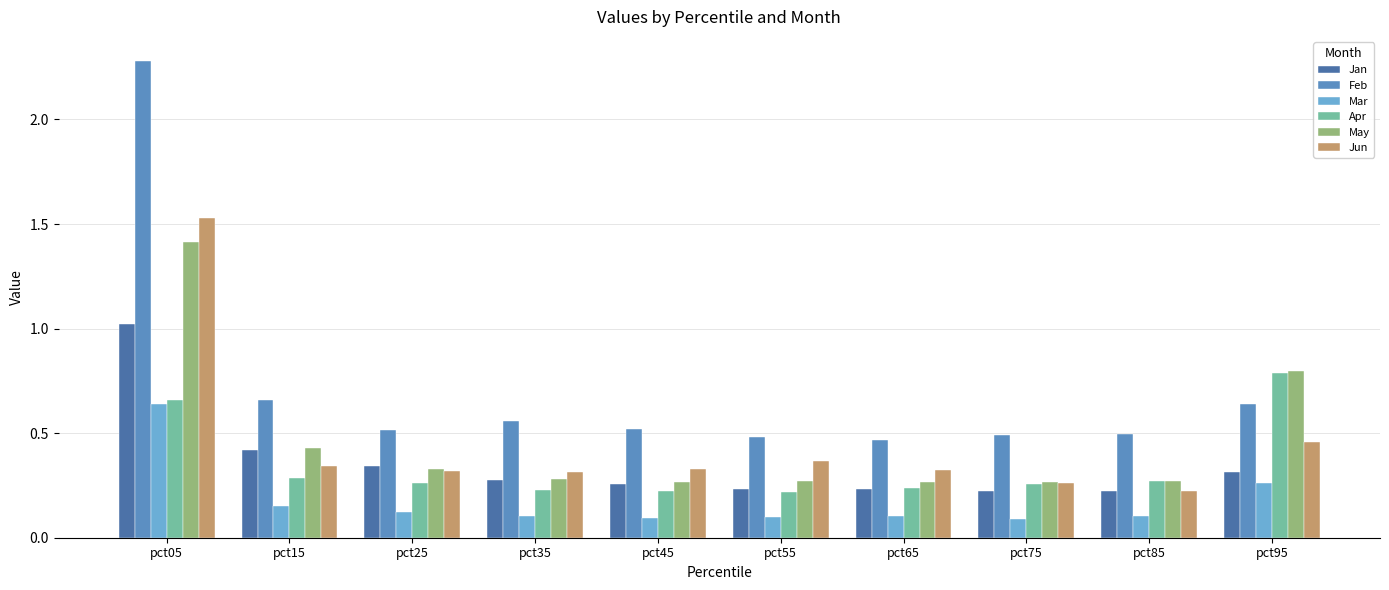

What is the greatest value displayed?

2.3